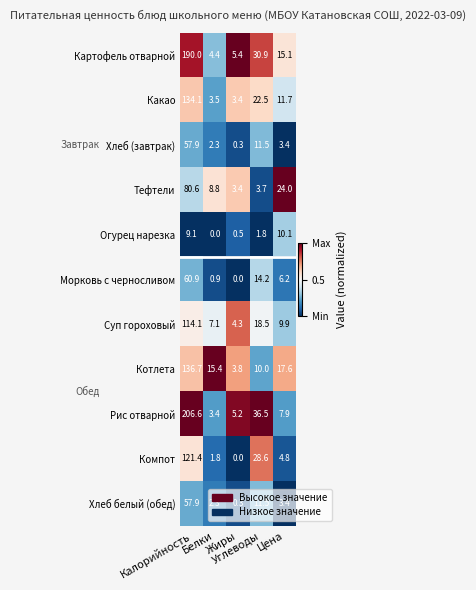

At how many categories does at least one series exceed 22?

3